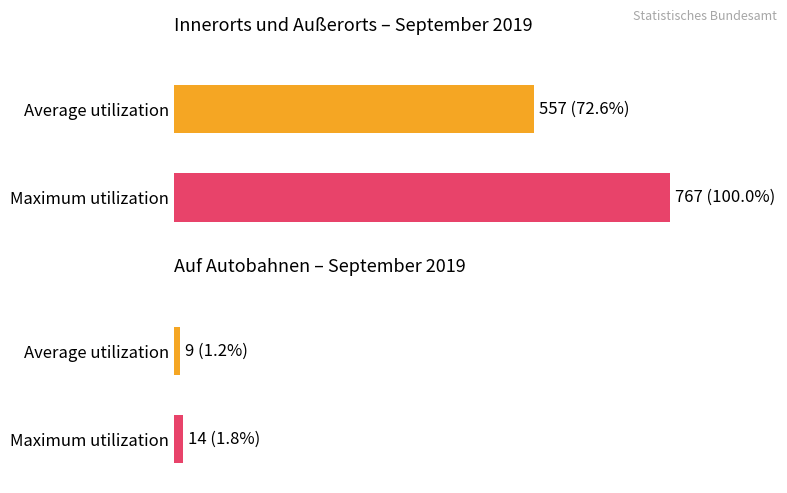

True or false: Unfaelle gesamt has a value of 1305 at Innerorts und Außerorts.

False